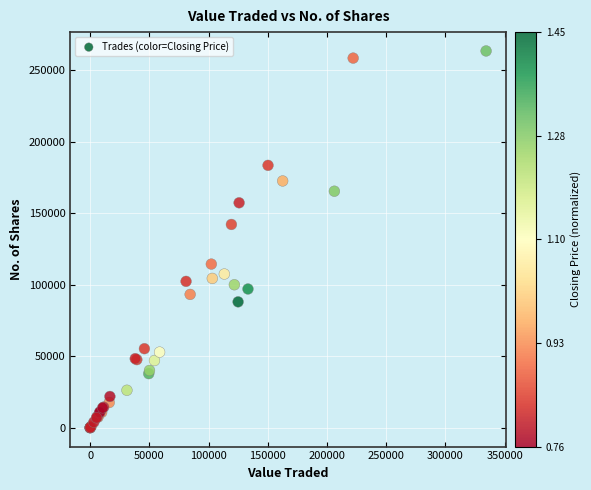

What Y value in the scatter plot is closest to 131651?

142053